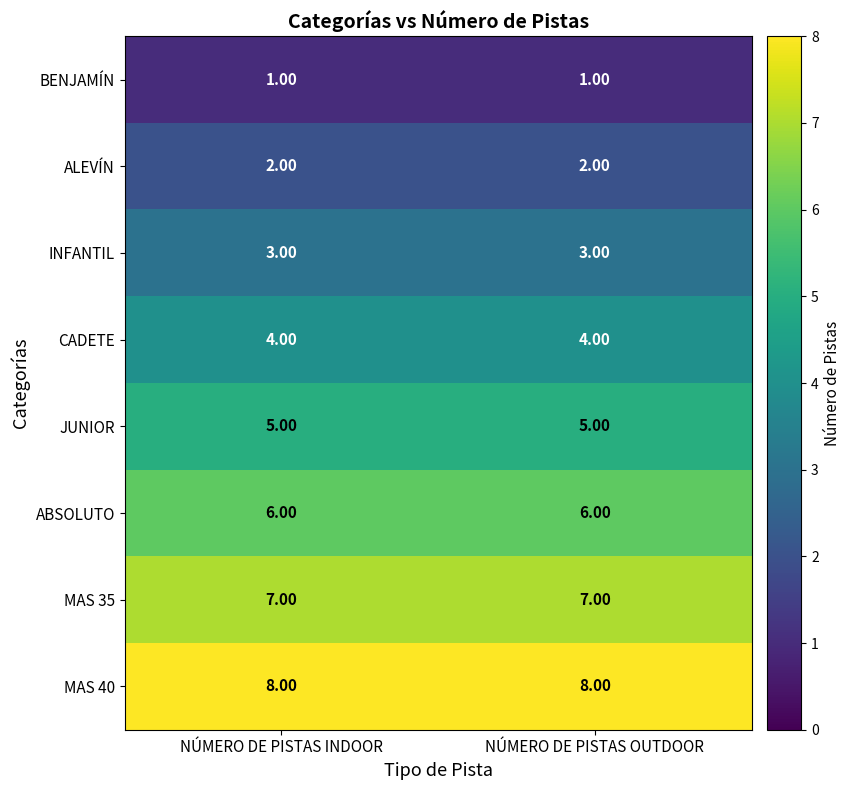

What is the total value across all series at NÚMERO DE PISTAS INDOOR?

36